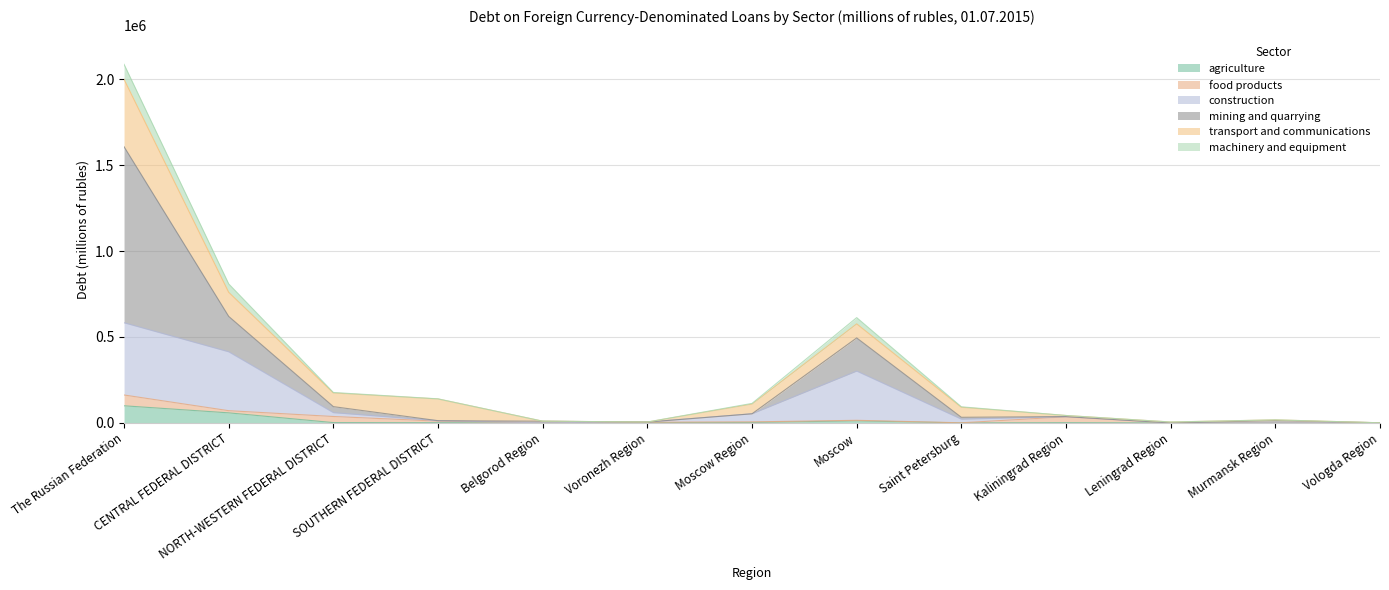

At which label does machinery and equipment reach its peak?

The Russian Federation